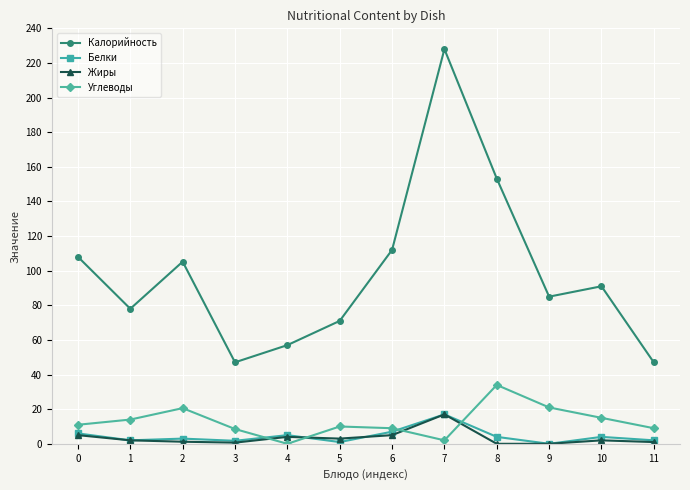

What is the highest value of the Калорийность series?

228.0